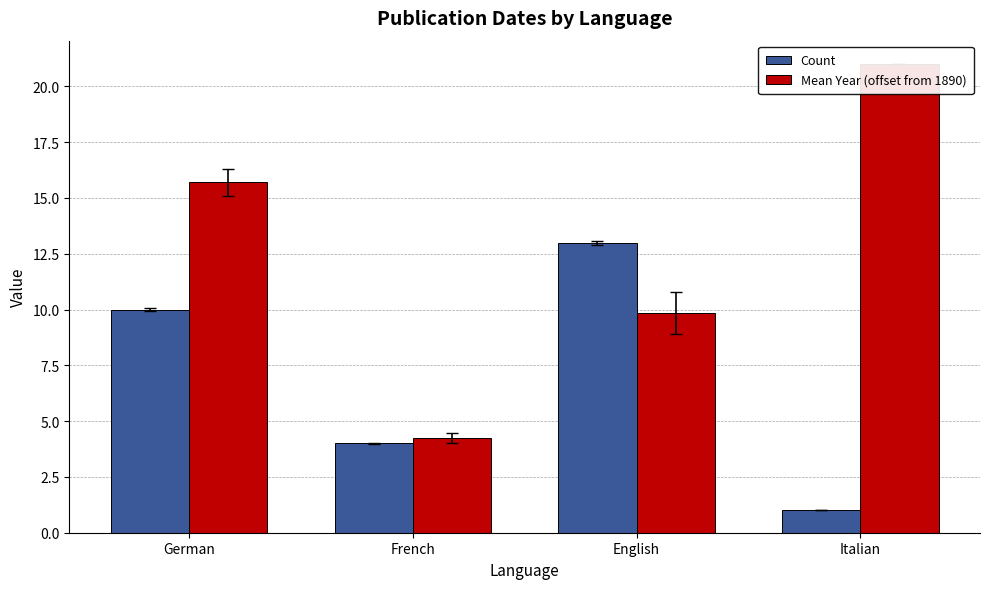

What is the lowest value of the Count series?

1.0